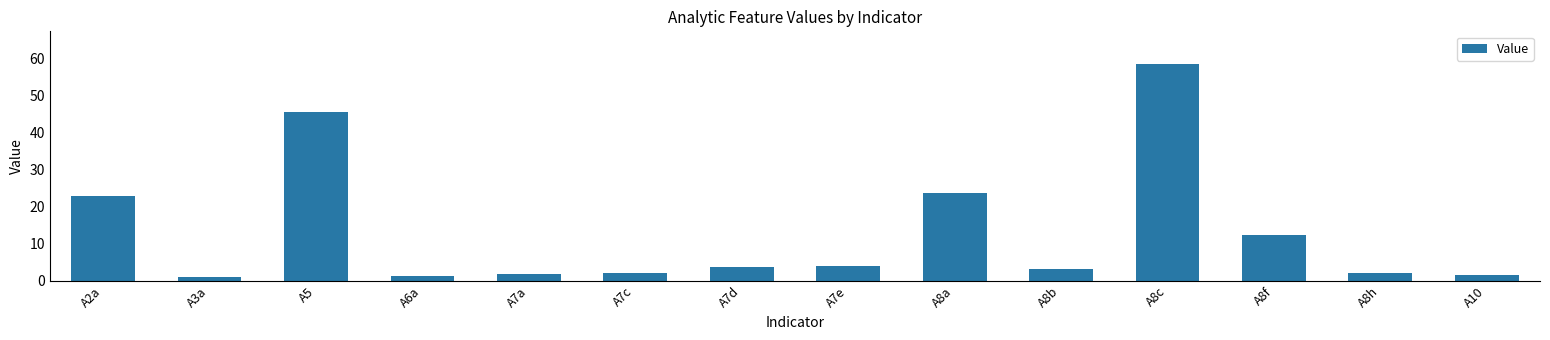

What value does the data have at A2a?

23.0